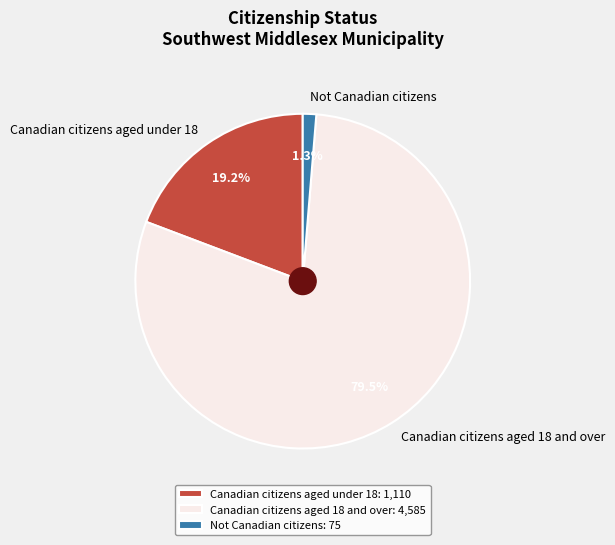

What is the smallest slice in the pie chart?

Not Canadian citizens